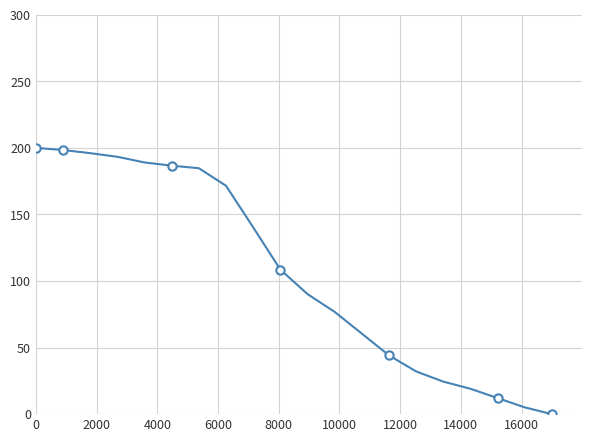

What is the value of the 14th point from the left?

44.2